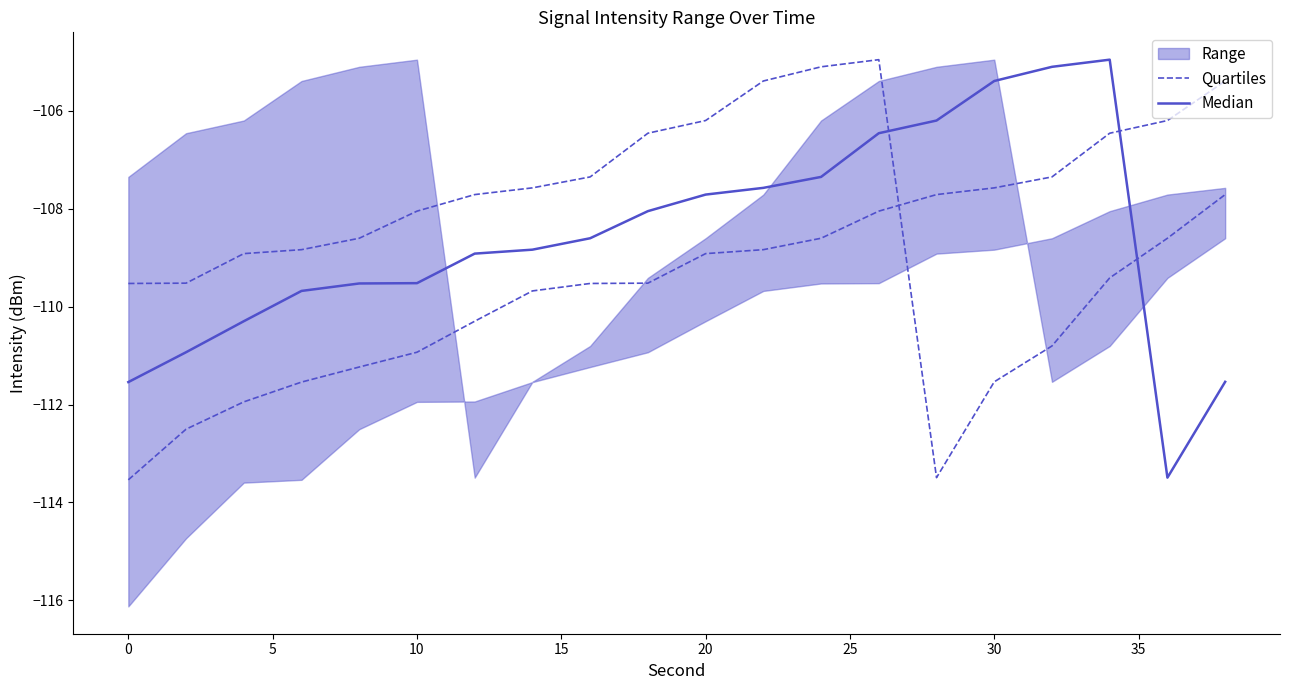

List the series in order of their overall mean, highest first.

Median, Quartiles